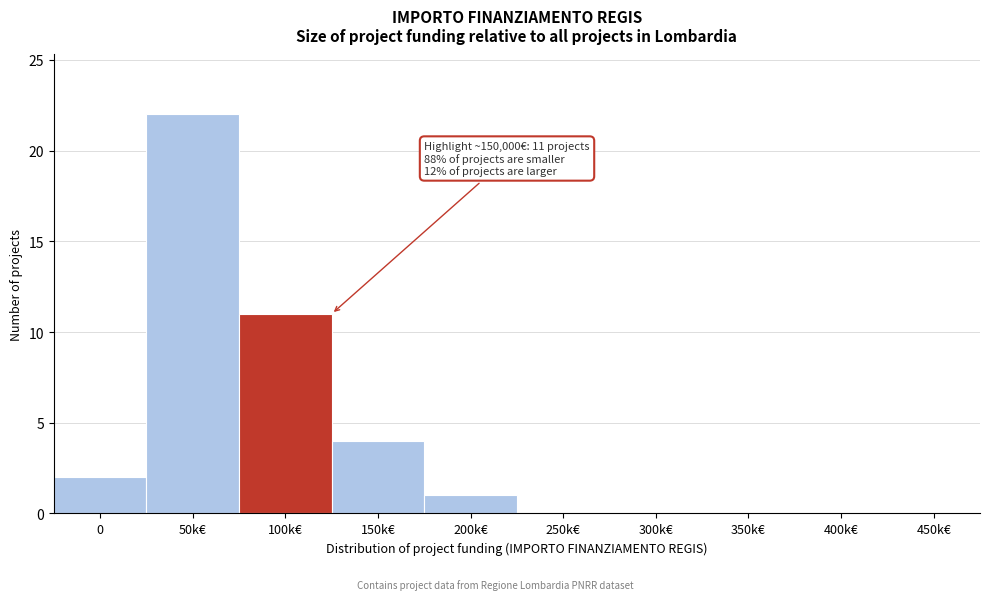

Reading left to right, transcribe all the data shown in this chart.

0=2	50k€=22	100k€=11	150k€=4	200k€=1	250k€=0	300k€=0	350k€=0	400k€=0	450k€=0